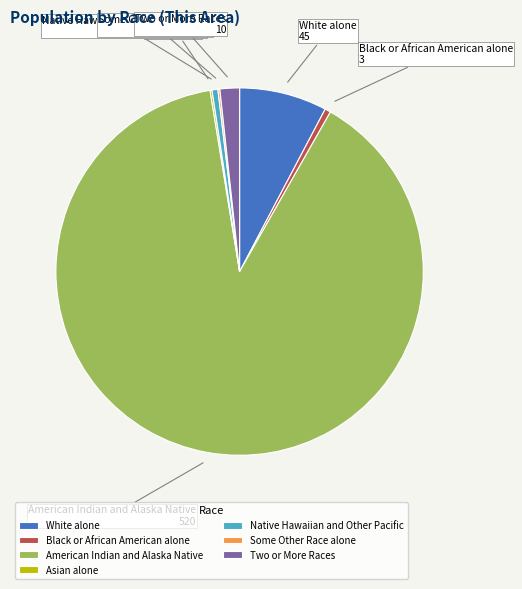

What is the ratio of the value at Native Hawaiian and Other Pacific to the value at Two or More Races?

0.3